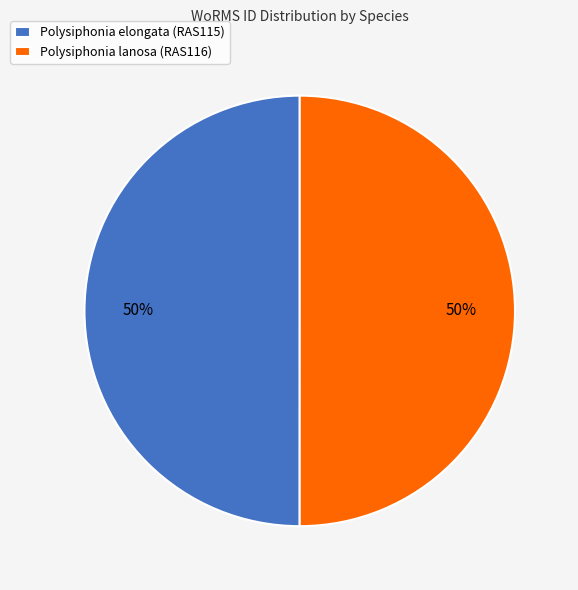

To the nearest percent, what portion does Polysiphonia lanosa (RAS116) represent?

50%